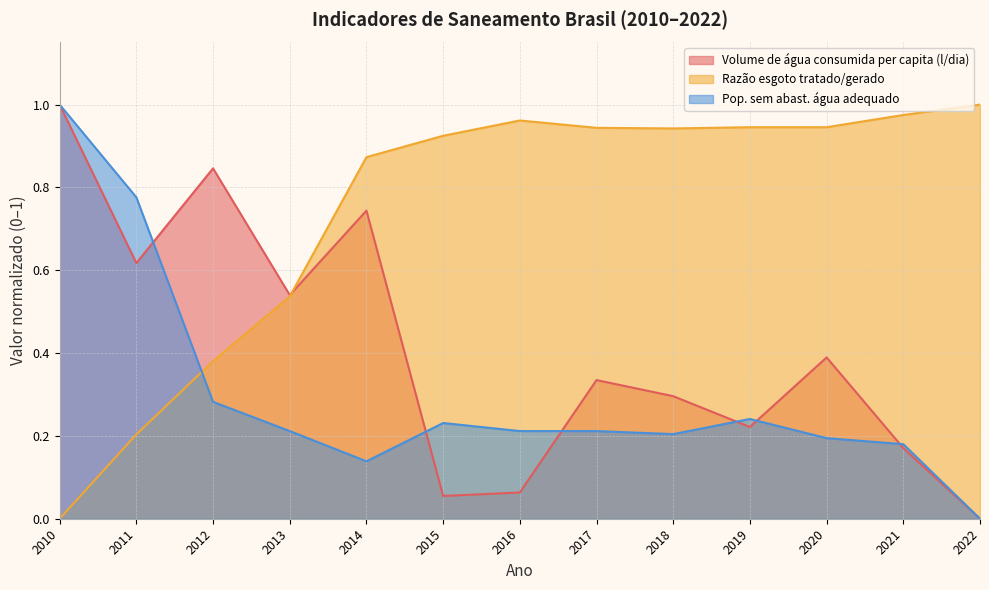

Which series has the widest spread of values?

Volume de água consumida per capita (l/dia)